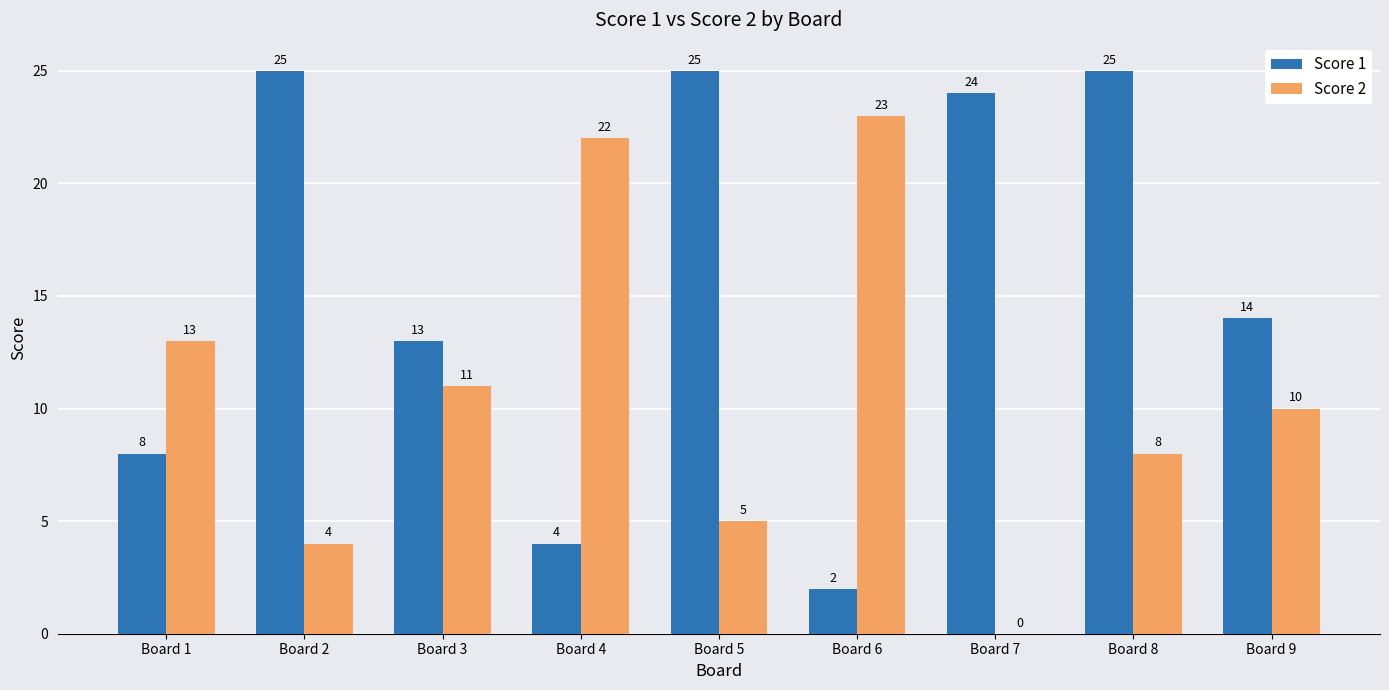

How many values in Score 2 are above zero?

8